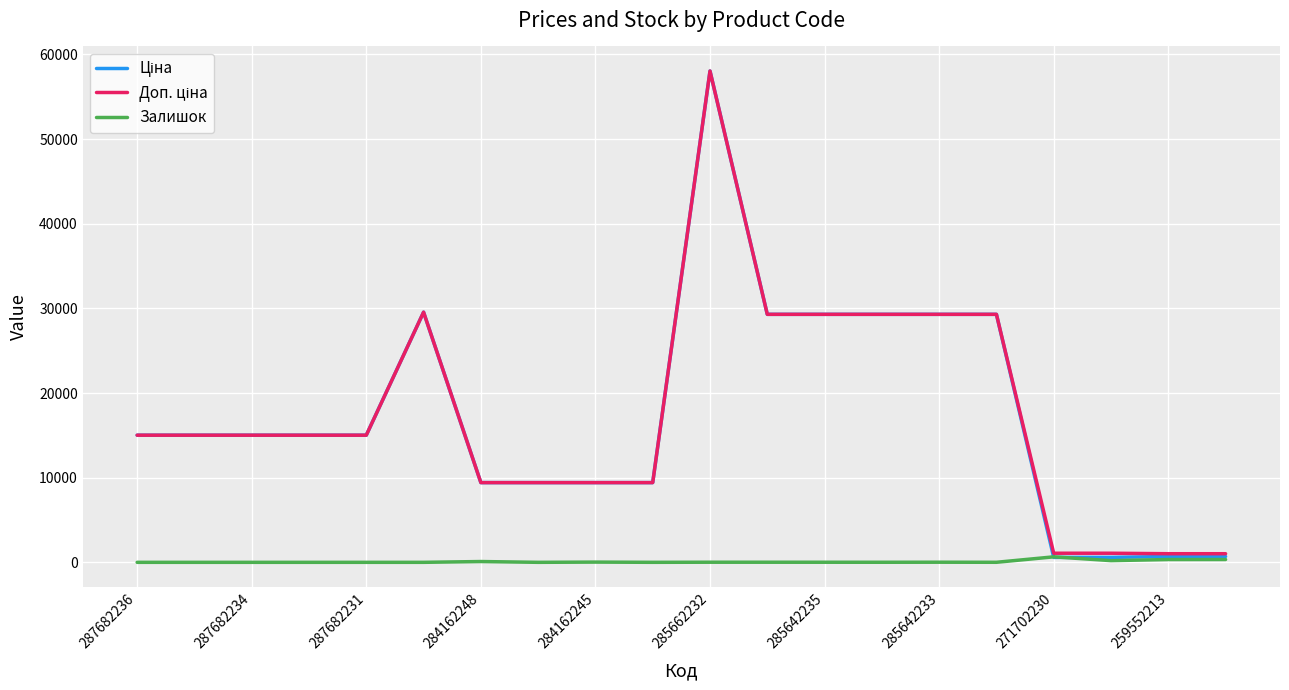

What is the maximum value shown in the chart?

58037.0